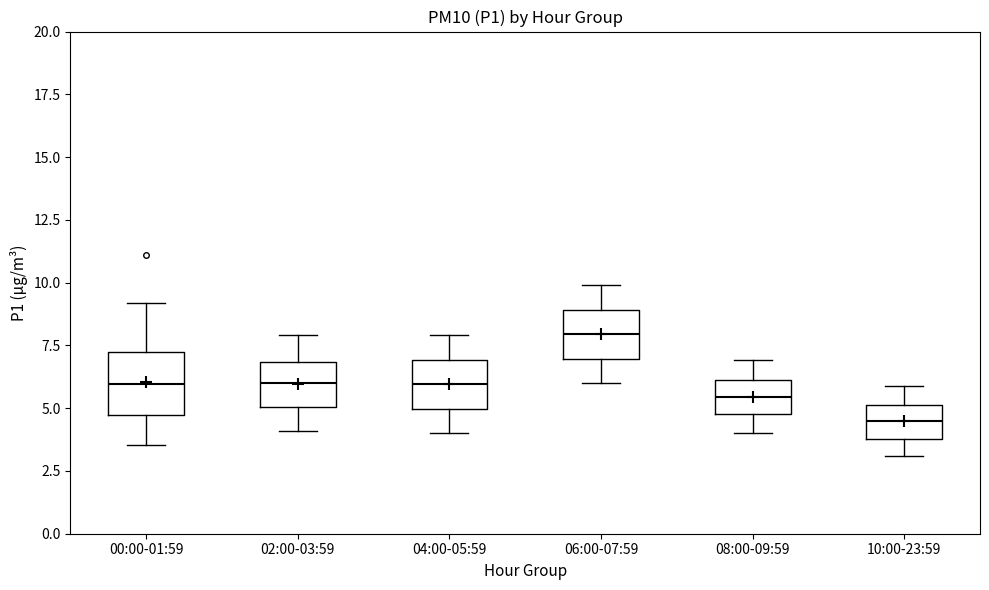

Where is the upper edge of the box for 00:00-01:59 on the y-axis? The values are not printed on the chart, so give them approximately, as read against the axis.

7.0